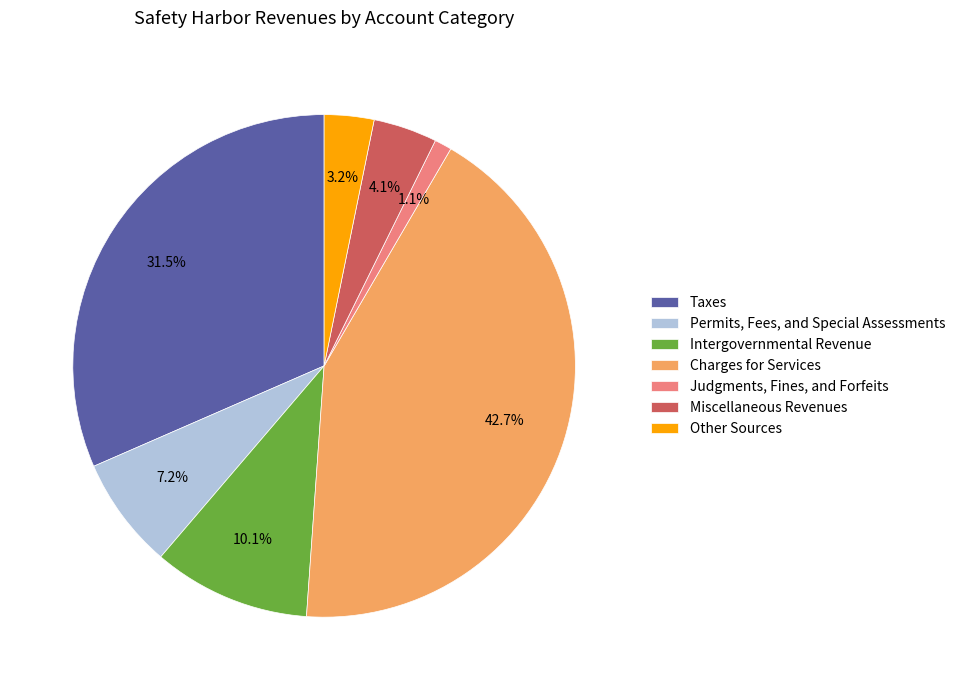

How much of the chart is everything except Other Sources?

96.8%